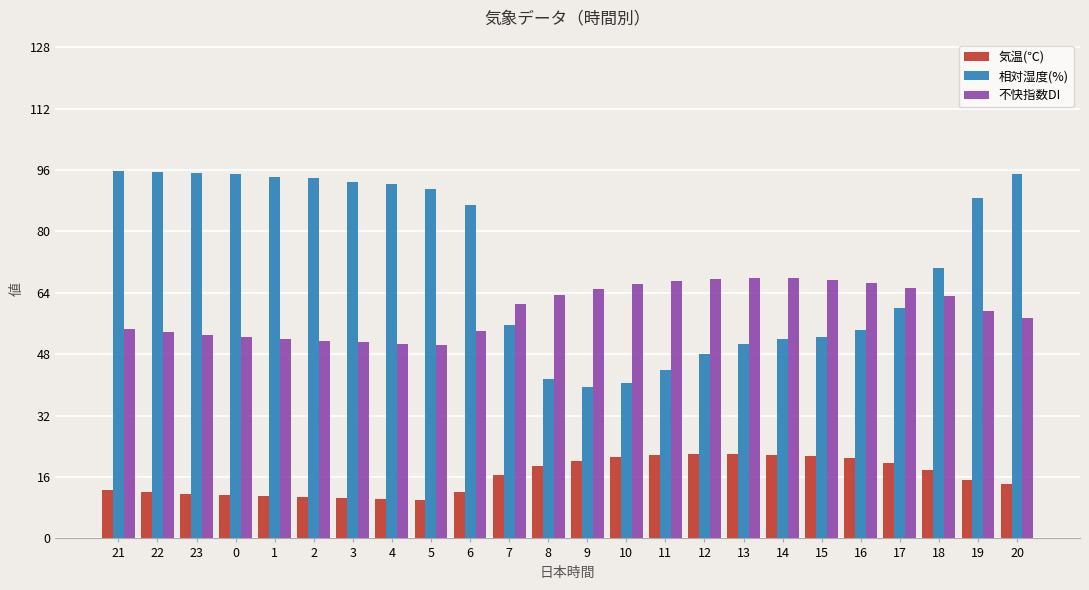

What is the sum of the 気温(℃) values at 23 and 5?

21.7